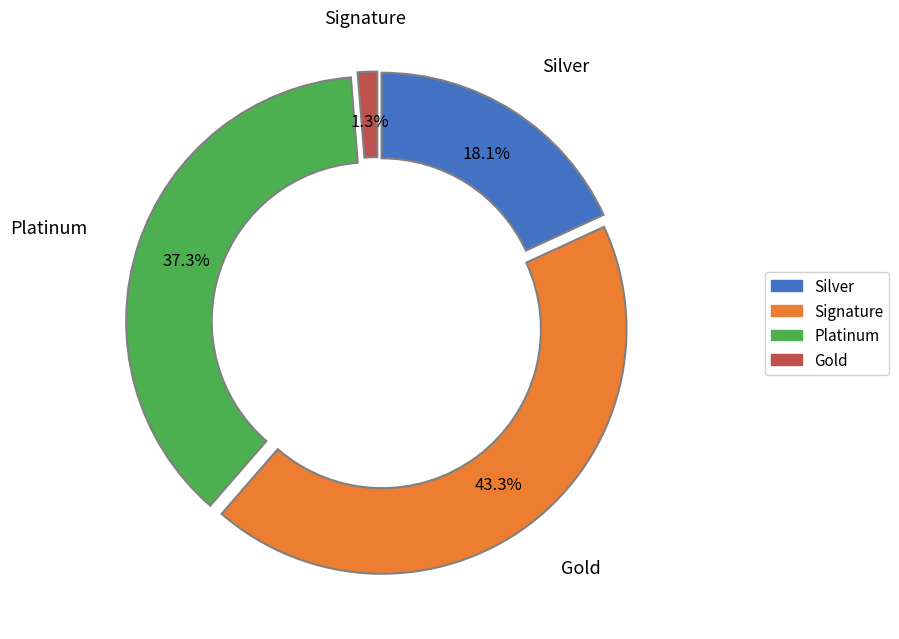

Is there any slice that represents more than half of the pie?

No